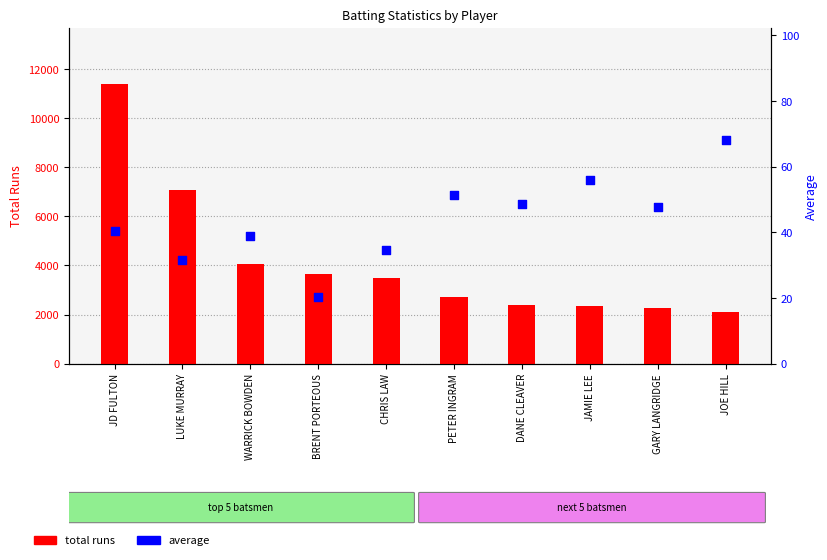

Which series reaches the minimum Y coordinate?

average